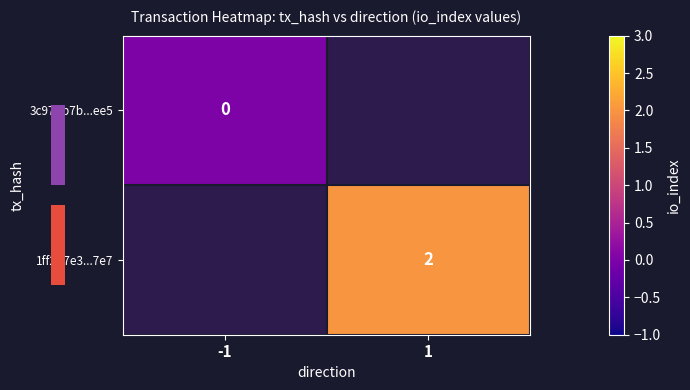

Which category has the highest value across all series?

1